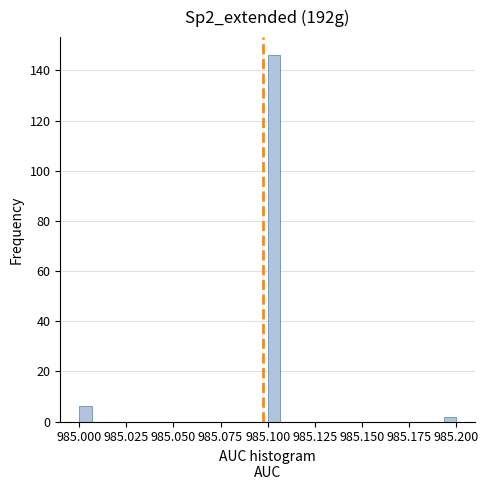

Around what value on the x-axis is the tallest bar? Give the approximate position of its centre, as read against the axis.

985.105